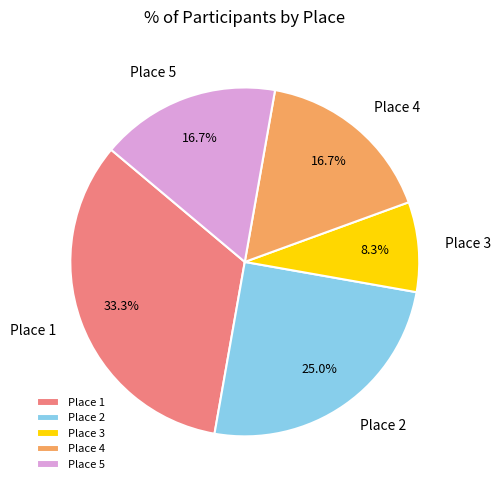

Does Place 1 represent more than half of the total?

No